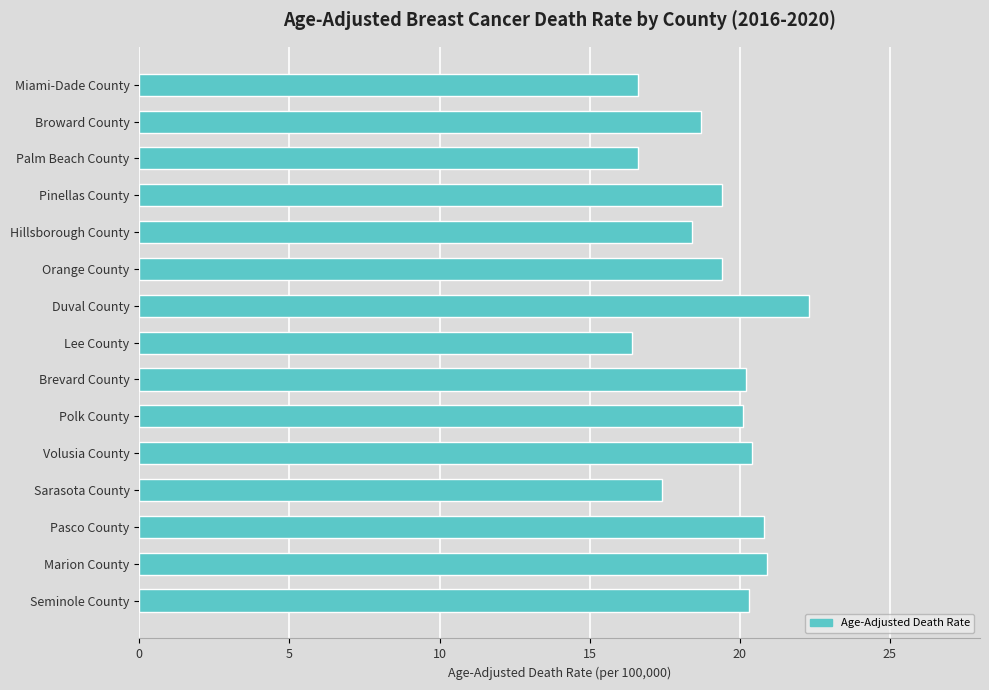

What is the value of the 3rd bar from the top?

16.6